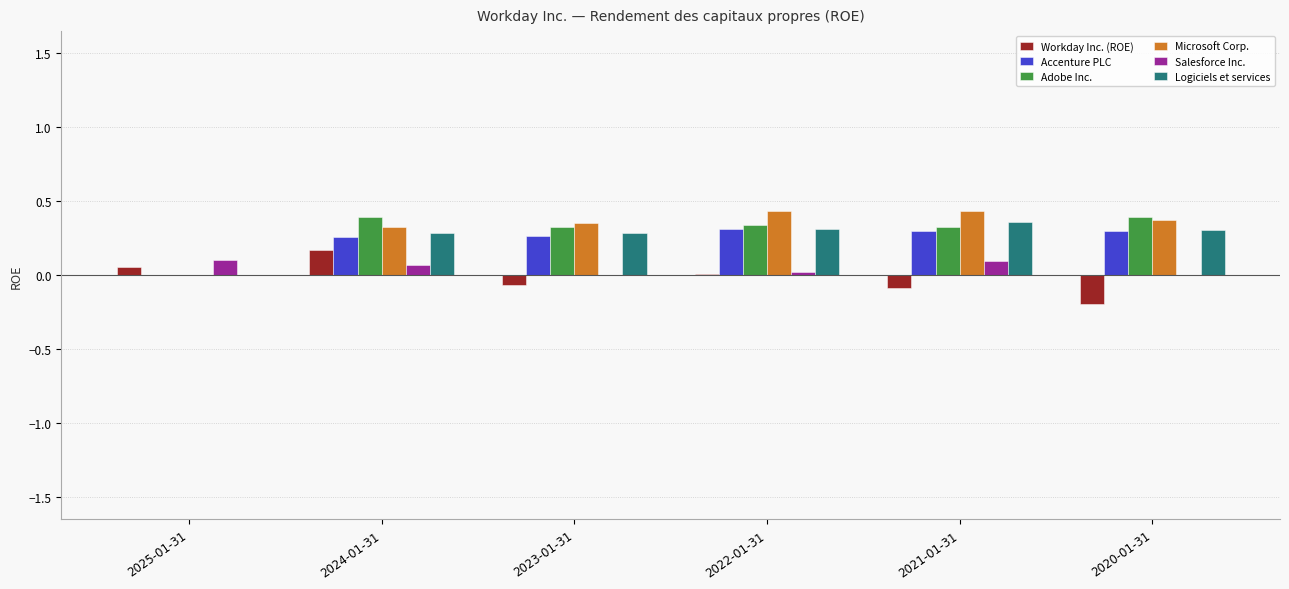

The value of Adobe Inc. at 2025-01-31 is -0.2. True or false?

False